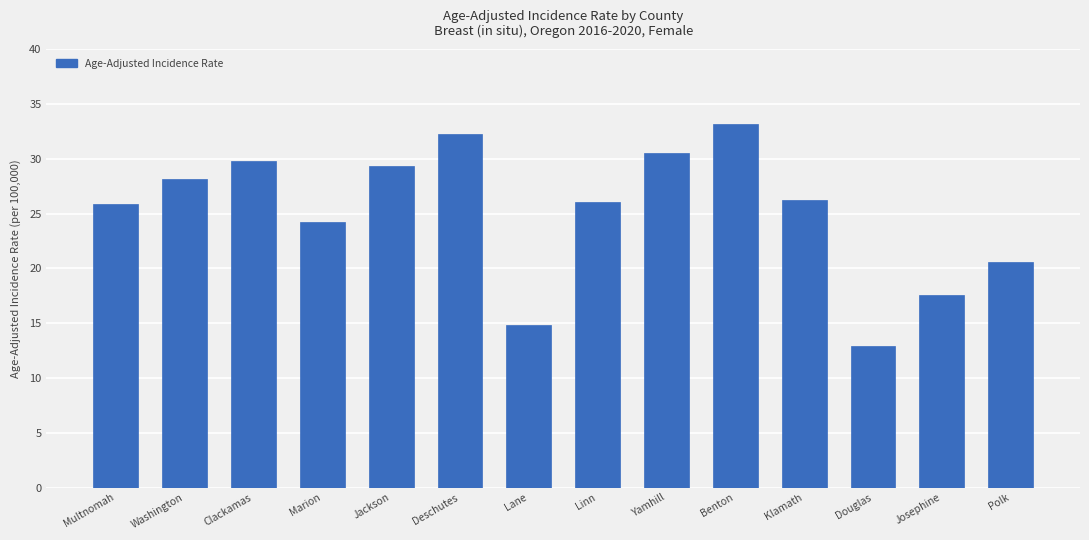

What is the difference between the values at Deschutes and Klamath?

6.1